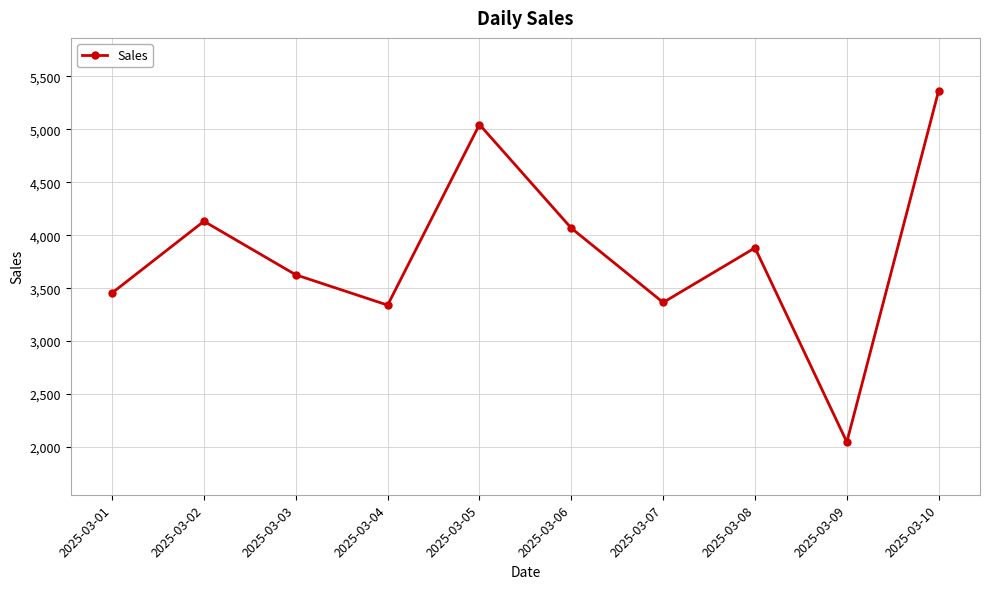

At which category does the chart reach its peak across all series?

2025-03-10